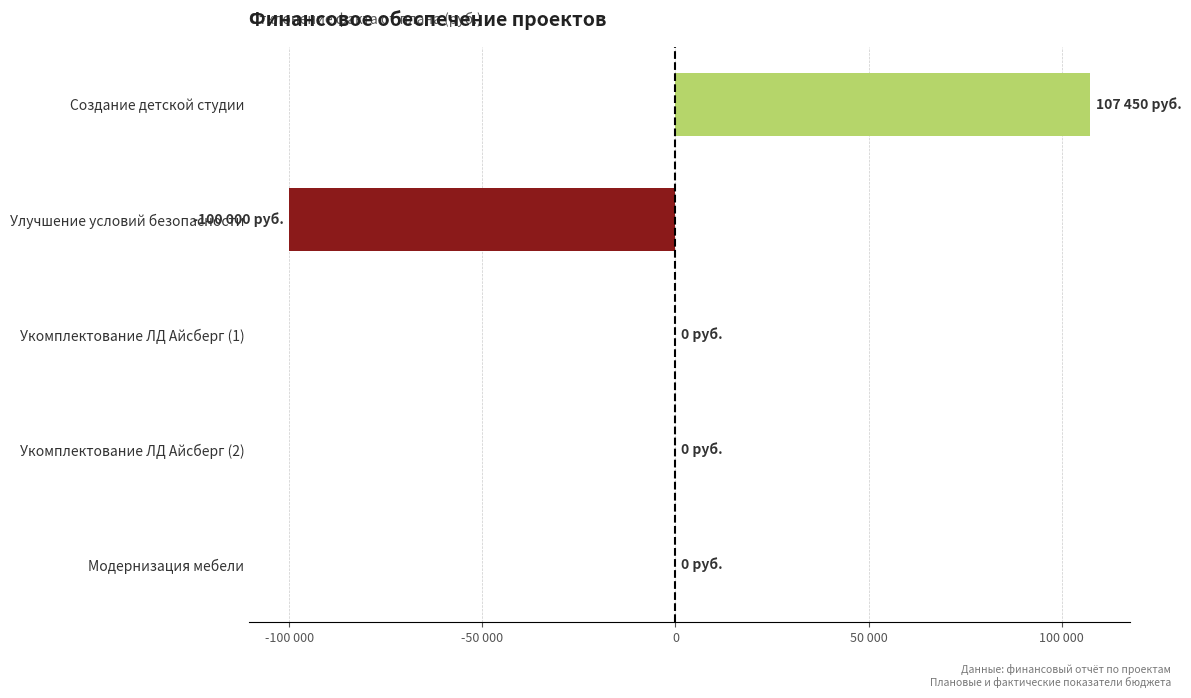

How many values are below zero?

1